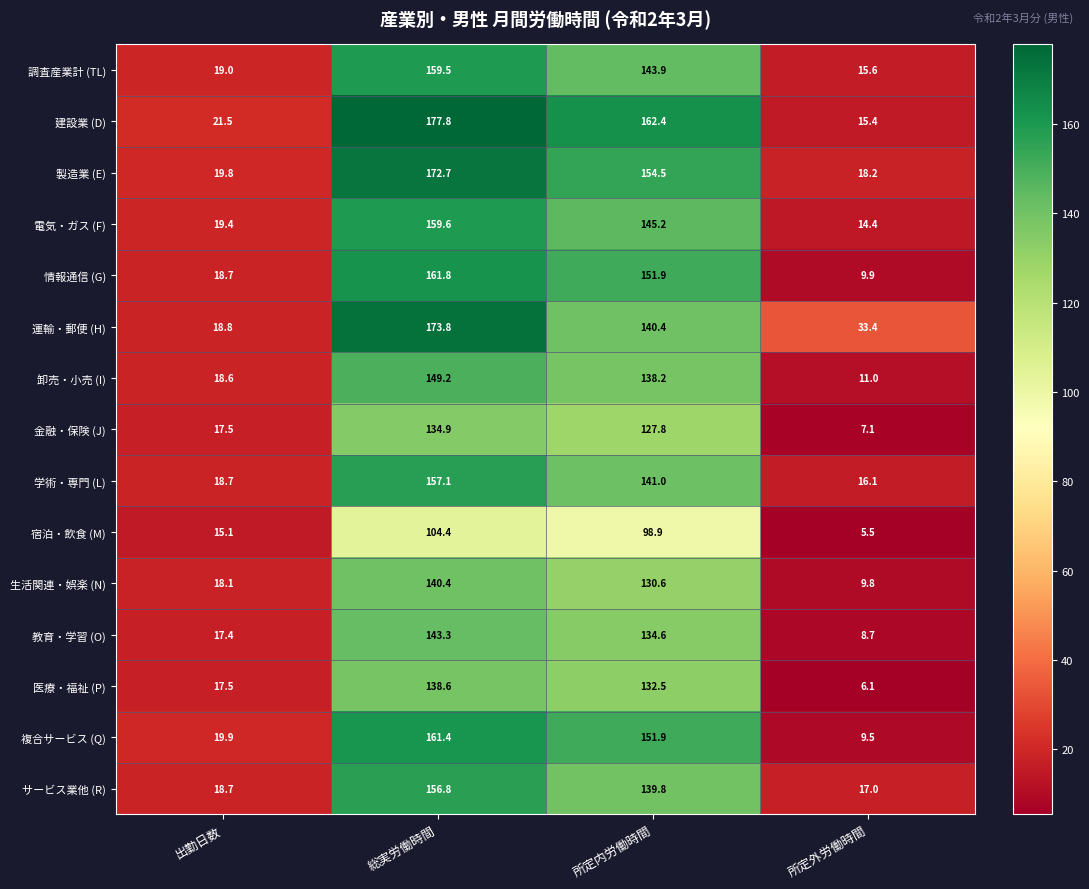

Between 総実労働時間 and 所定外労働時間, which series saw the biggest shift?

建設業 (D)